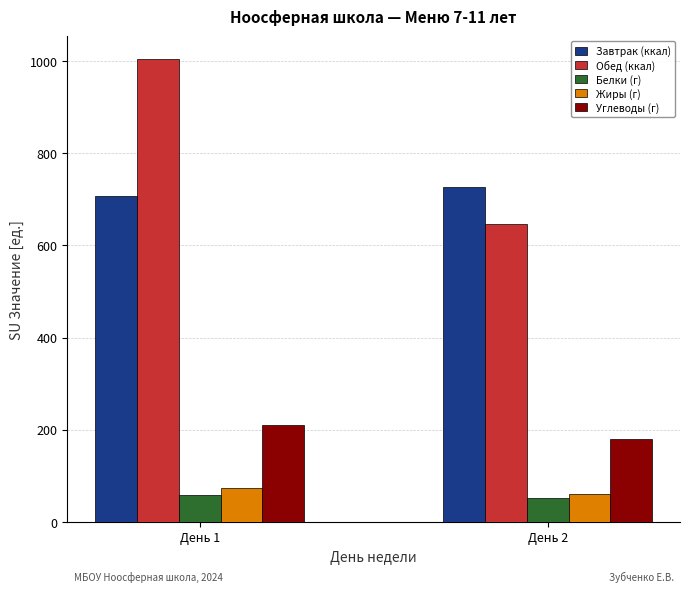

What are all the series names shown in the legend?

Завтрак (ккал), Обед (ккал), Белки (г), Жиры (г), Углеводы (г)